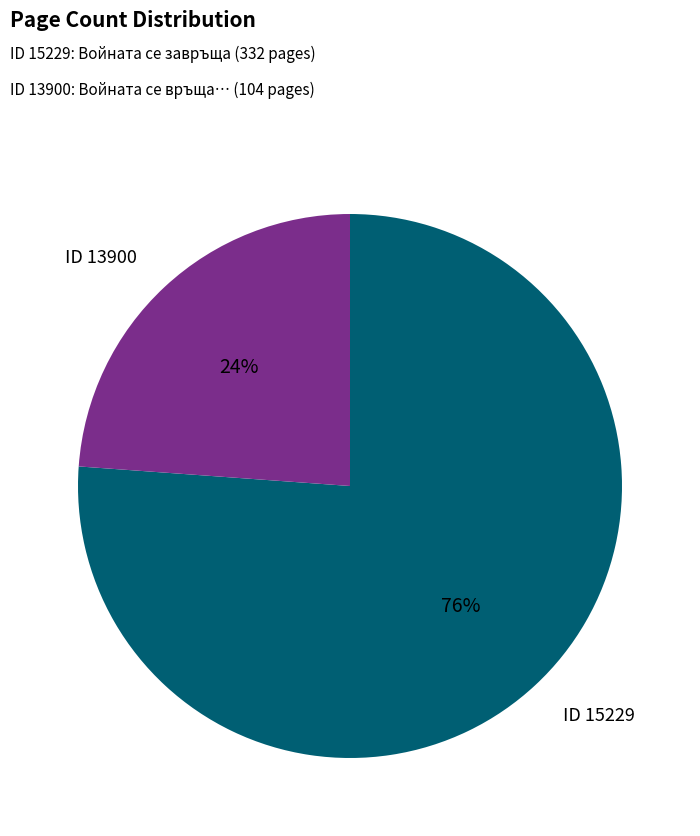

Is the sum of ID 15229 and ID 13900 greater than half?

Yes